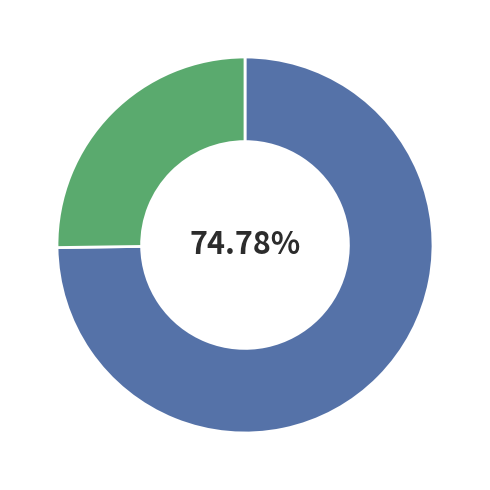

Does any single category account for the majority?

Yes